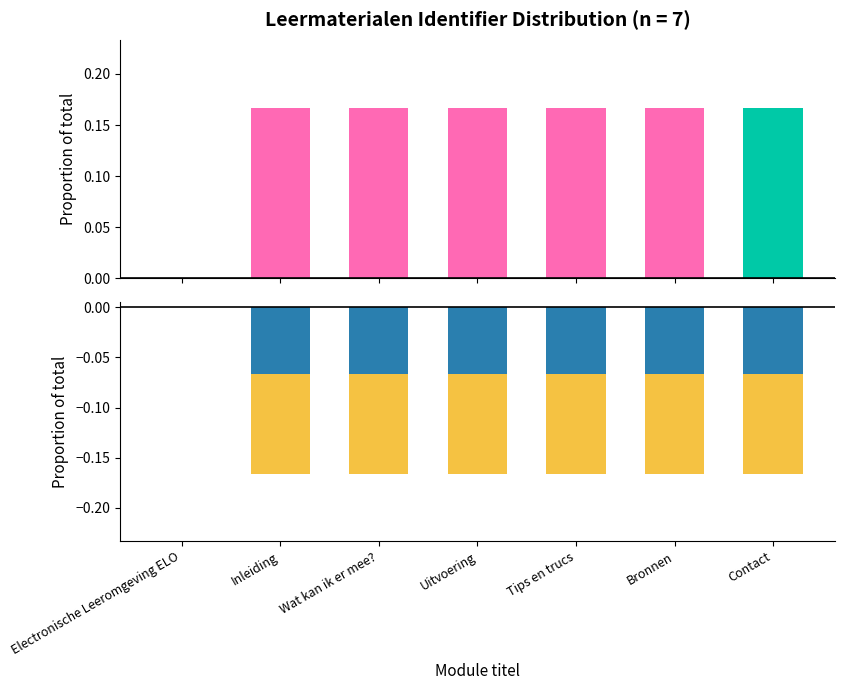

Reading left to right, transcribe all the data shown in this chart.

Electronische Leeromgeving ELO=0.0	Inleiding=0.2	Wat kan ik er mee?=0.2	Uitvoering=0.2	Tips en trucs=0.2	Bronnen=0.2	Contact=0.2